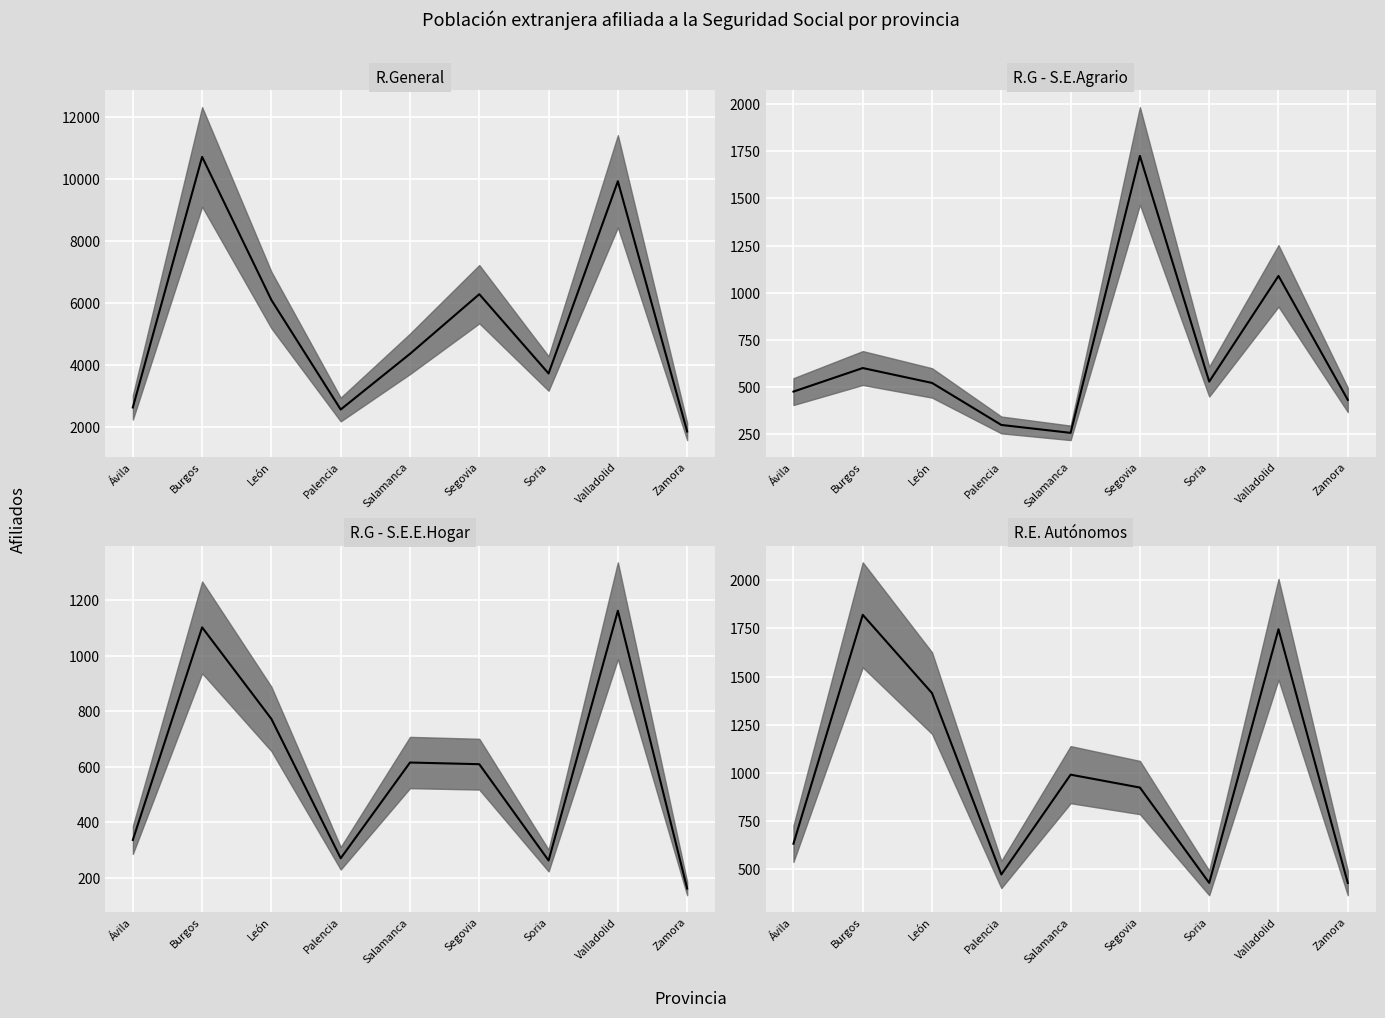

At which category is the sum across all series the highest?

Burgos